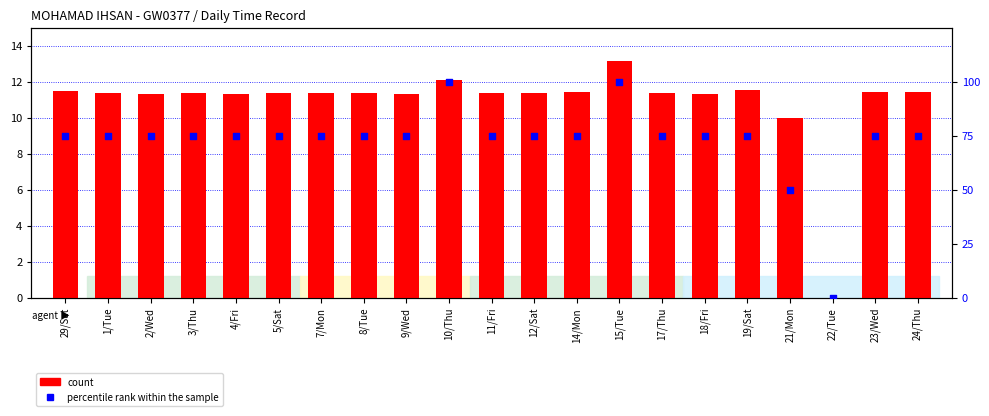

What are all the series names shown in the legend?

count, percentile rank within the sample